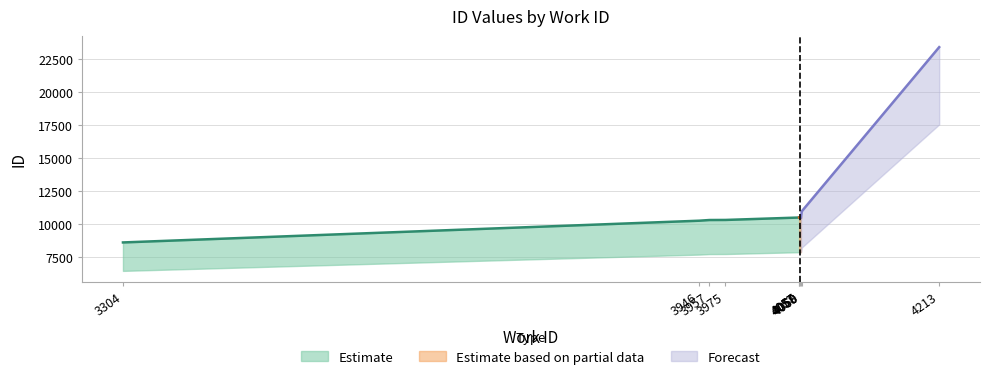

At which label does the data first exceed 10500?

4058